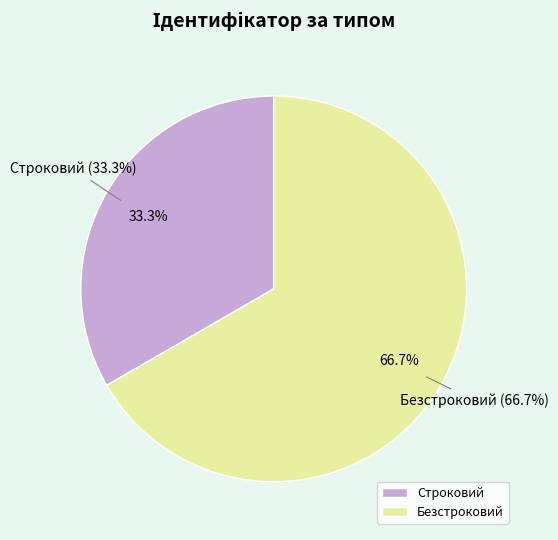

To the nearest percent, what portion does Строковий represent?

33%